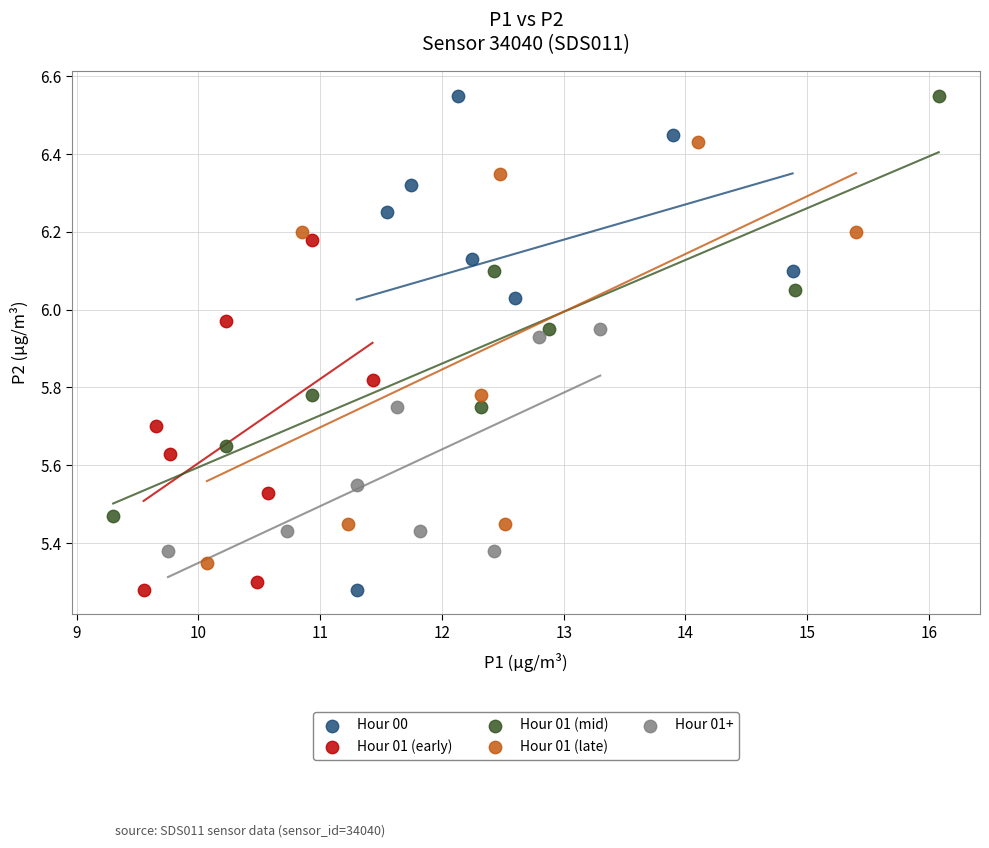

Which series has the largest Y range (max minus min)?

Hour 00